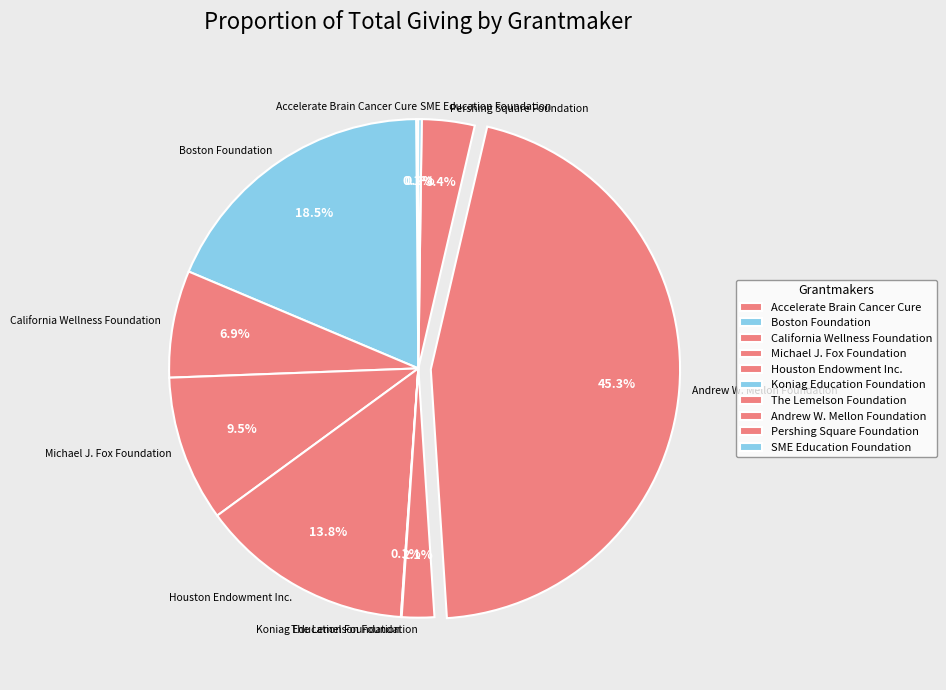

What percentage do Boston Foundation and The Lemelson Foundation together represent?

20.6%